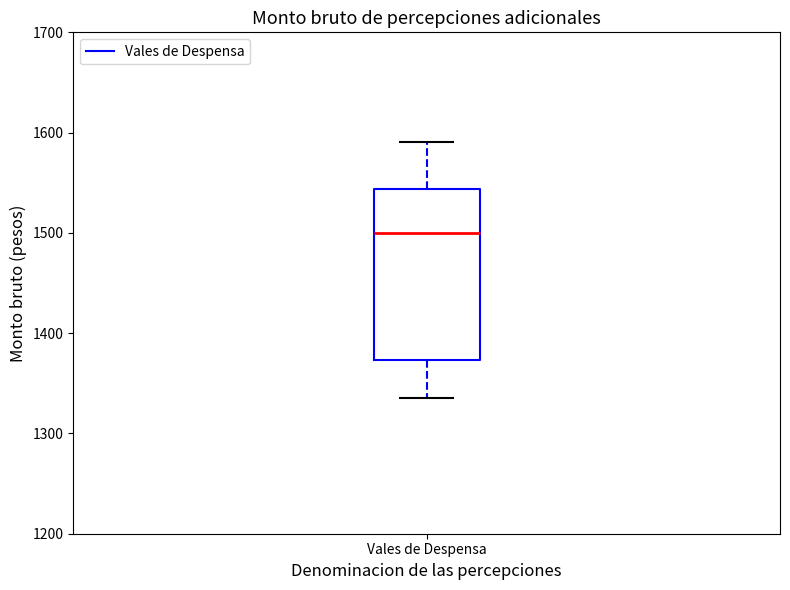

Read this box plot against the y-axis: the position of the median line, the range covered by the box, and the ends of both whiskers. The values are not printed on the chart, so give them approximately, as read against the axis.

median 1500, box 1370 to 1540, whiskers 1340 to 1590